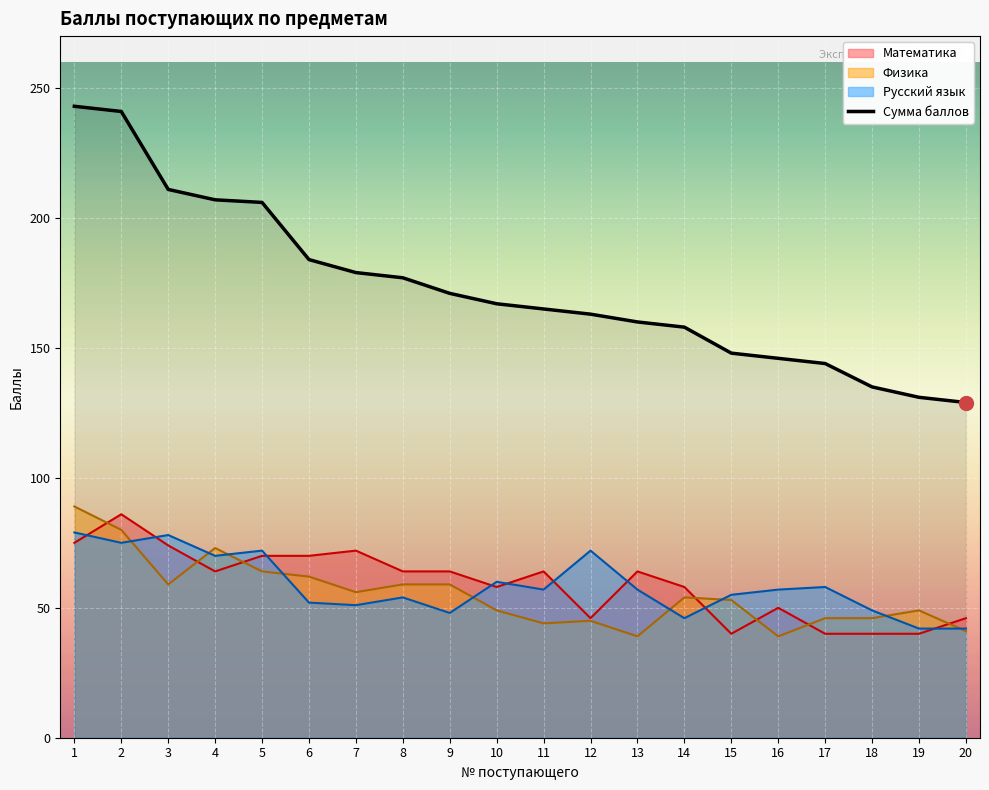

What is the value of the 8th point from the left?

177